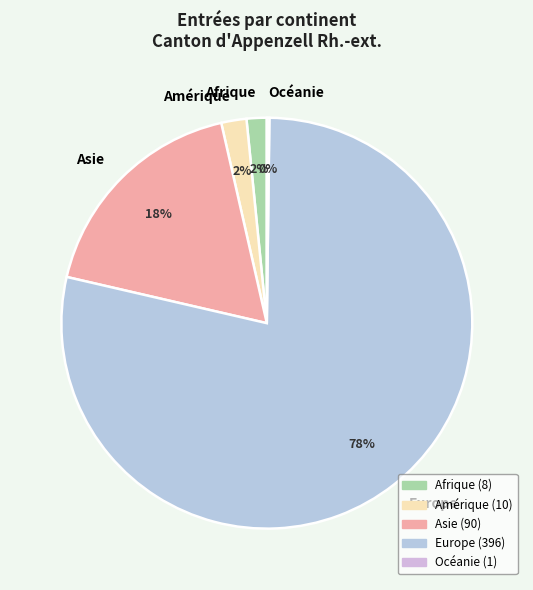

What percentage is the Asie slice, to the nearest percent?

18%